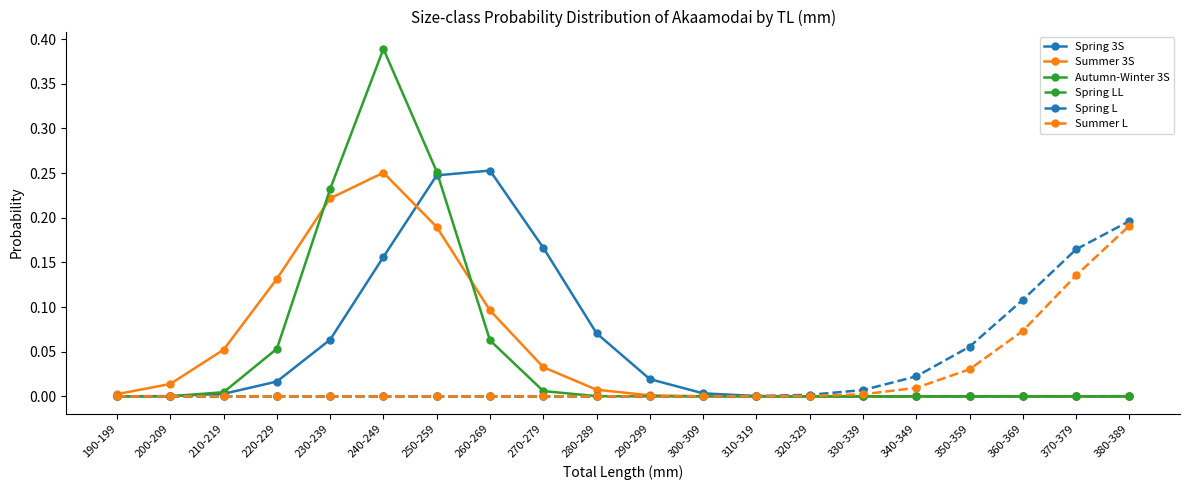

Which series has the widest spread of values?

Autumn-Winter 3S